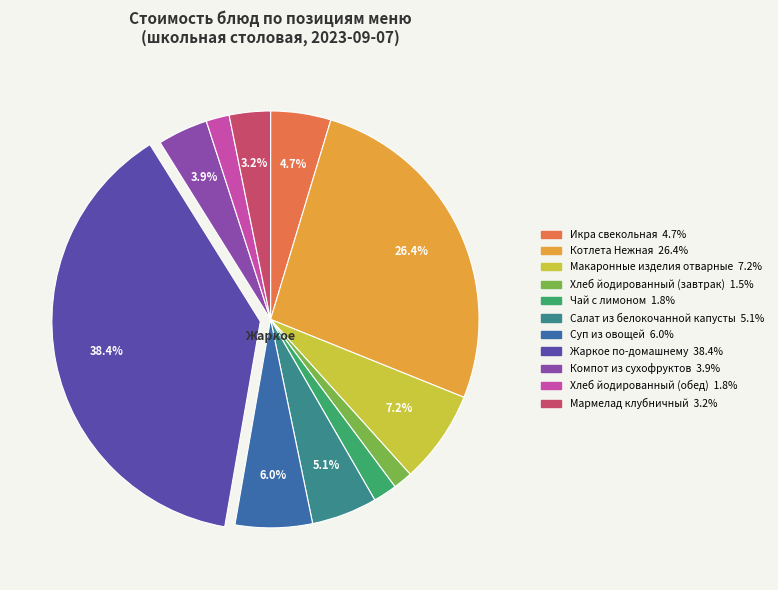

Is it true that Котлета Нежная is 26% of the pie?

True